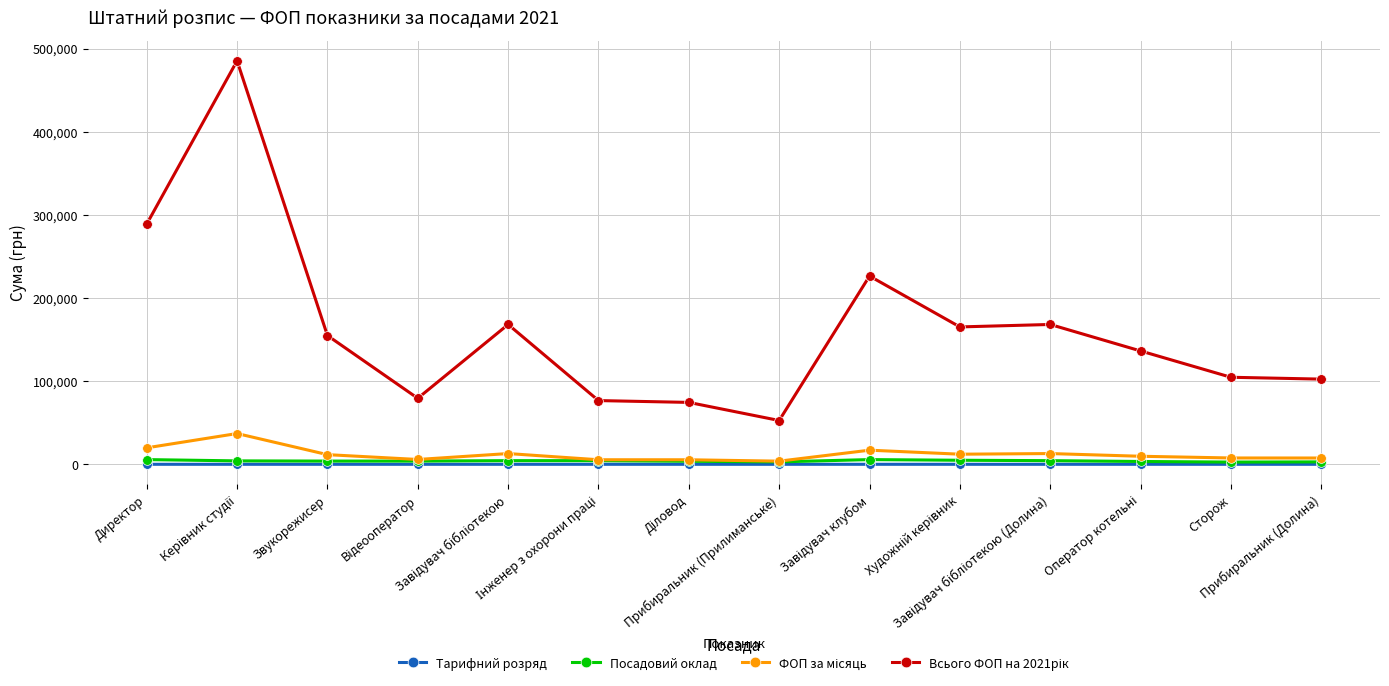

What is the greatest value displayed?

485216.0